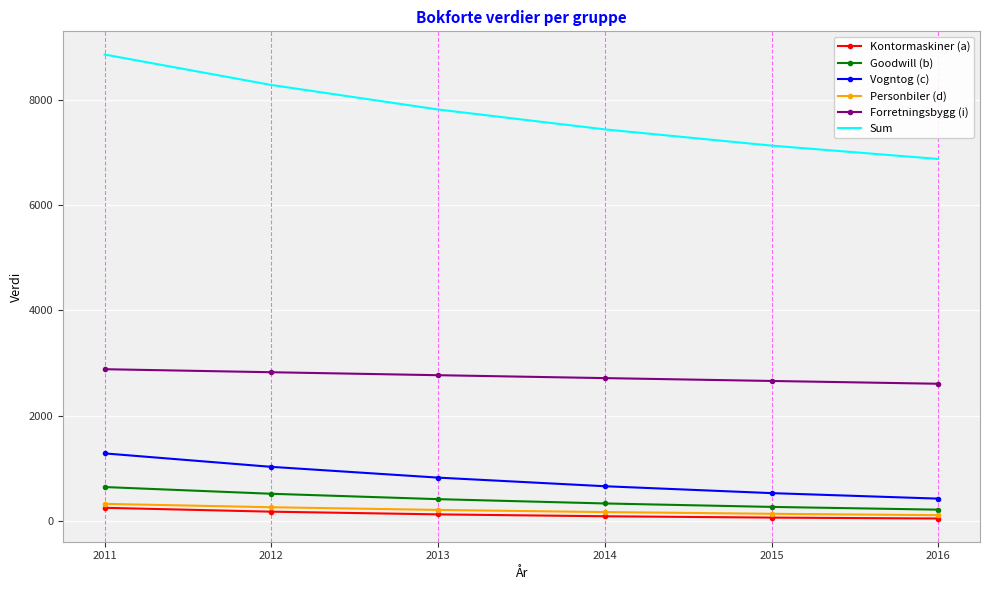

True or false: Kontormaskiner (a) and Forretningsbygg (i) intersect in this chart.

False